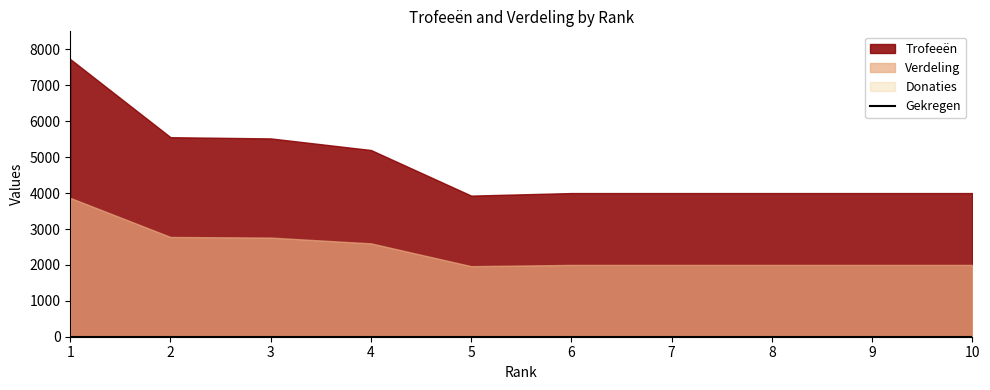

At which category is the sum across all series the highest?

1